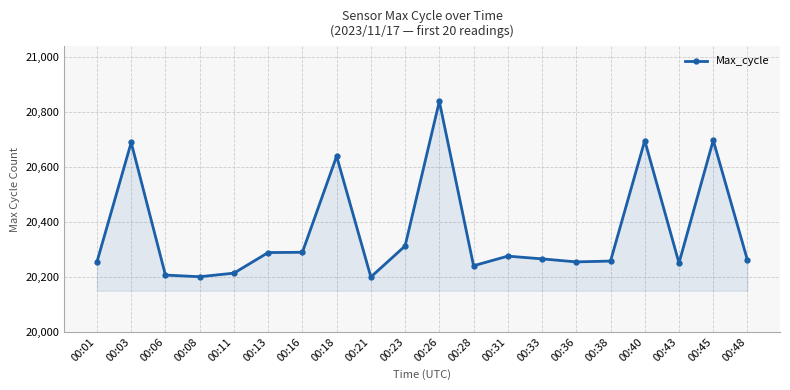

True or false: there are more than 1 points higher than both neighbors.

True